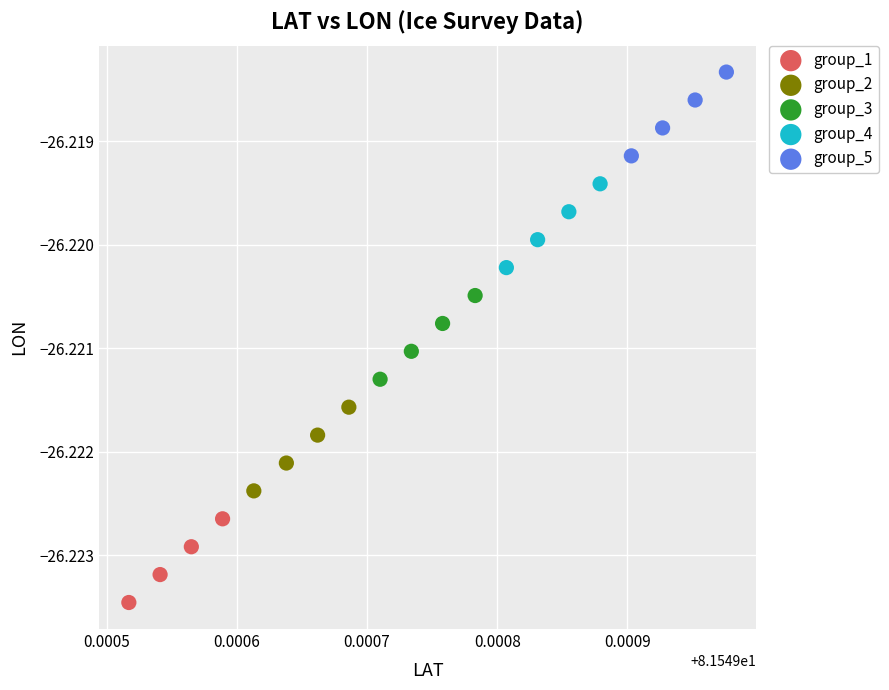

Which series contains the lowest Y value?

group_1